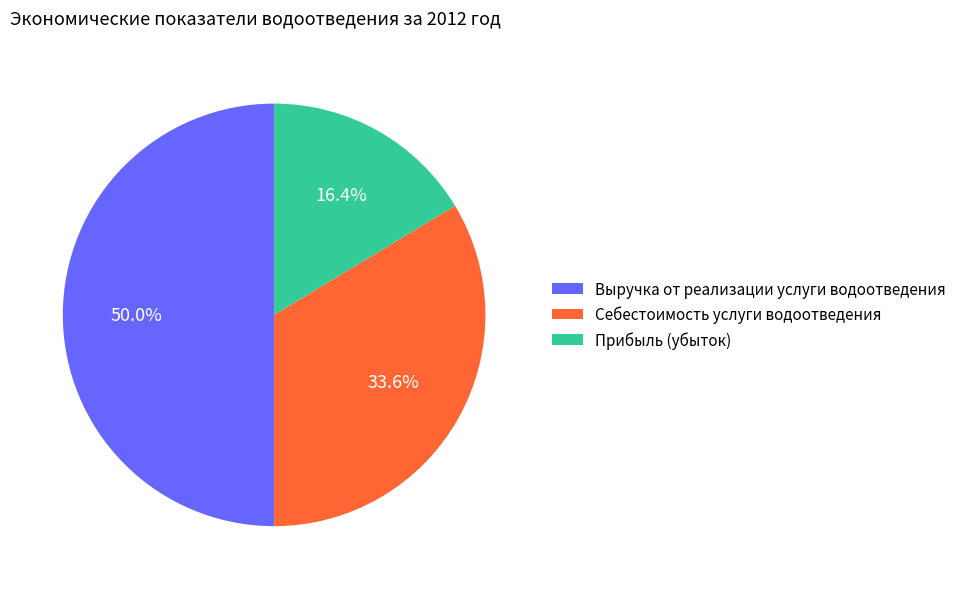

Which has a higher value, Выручка от реализации услуги водоотведения or Прибыль (убыток)?

Выручка от реализации услуги водоотведения